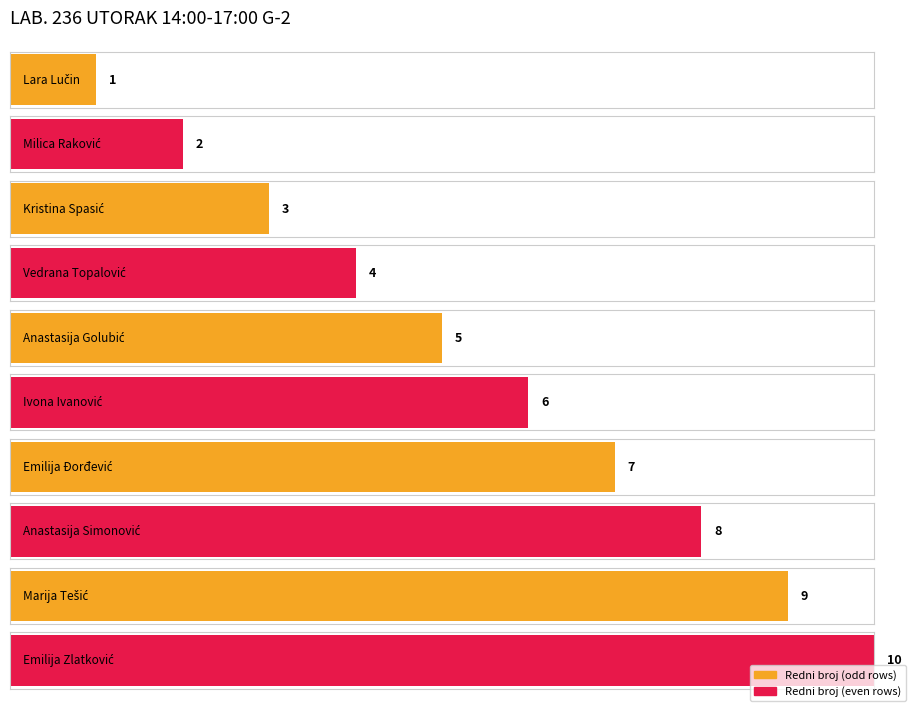

What is the greatest value displayed?

10